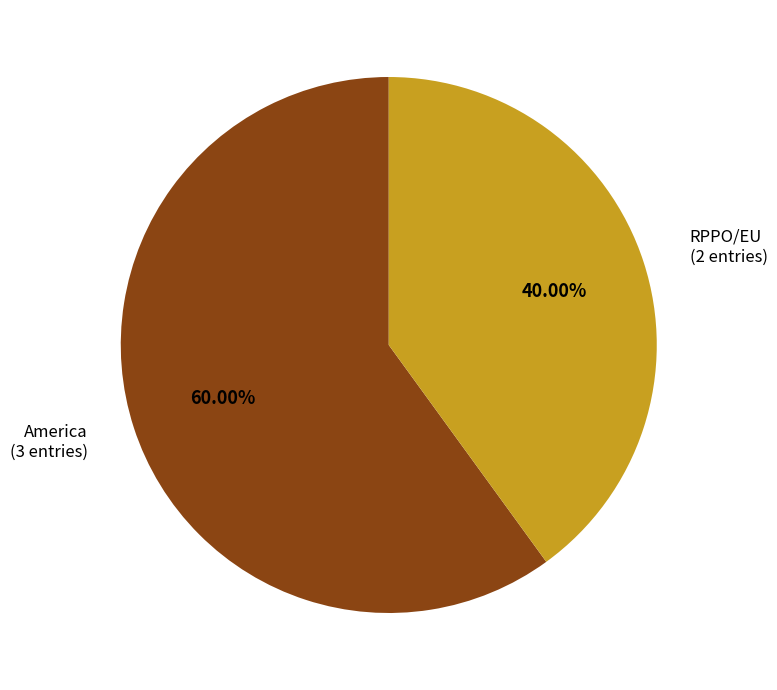

Is there any slice that represents more than half of the pie?

Yes